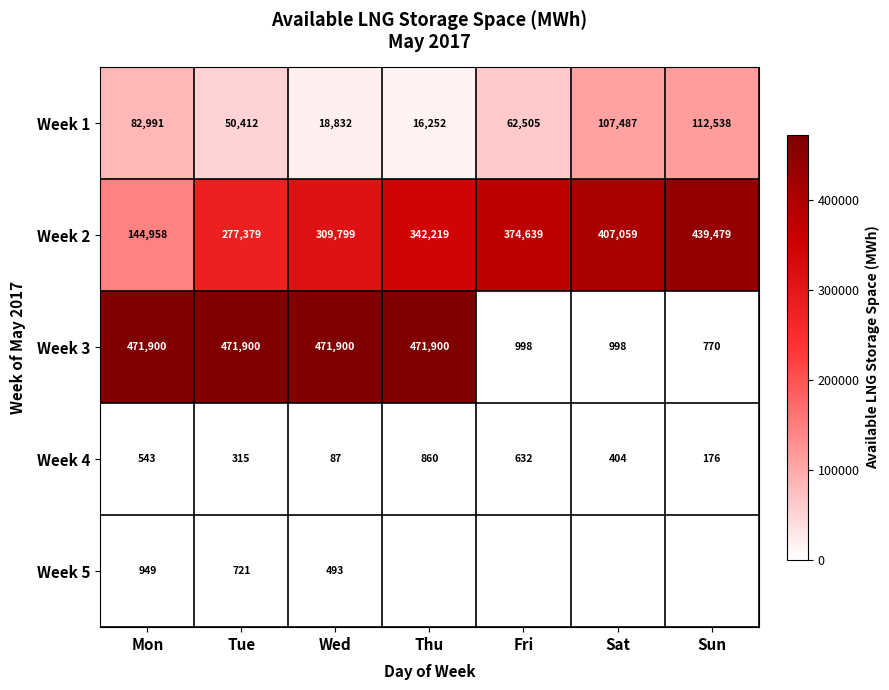

Is it true that Week 1 equals 28544.5 at Fri?

False